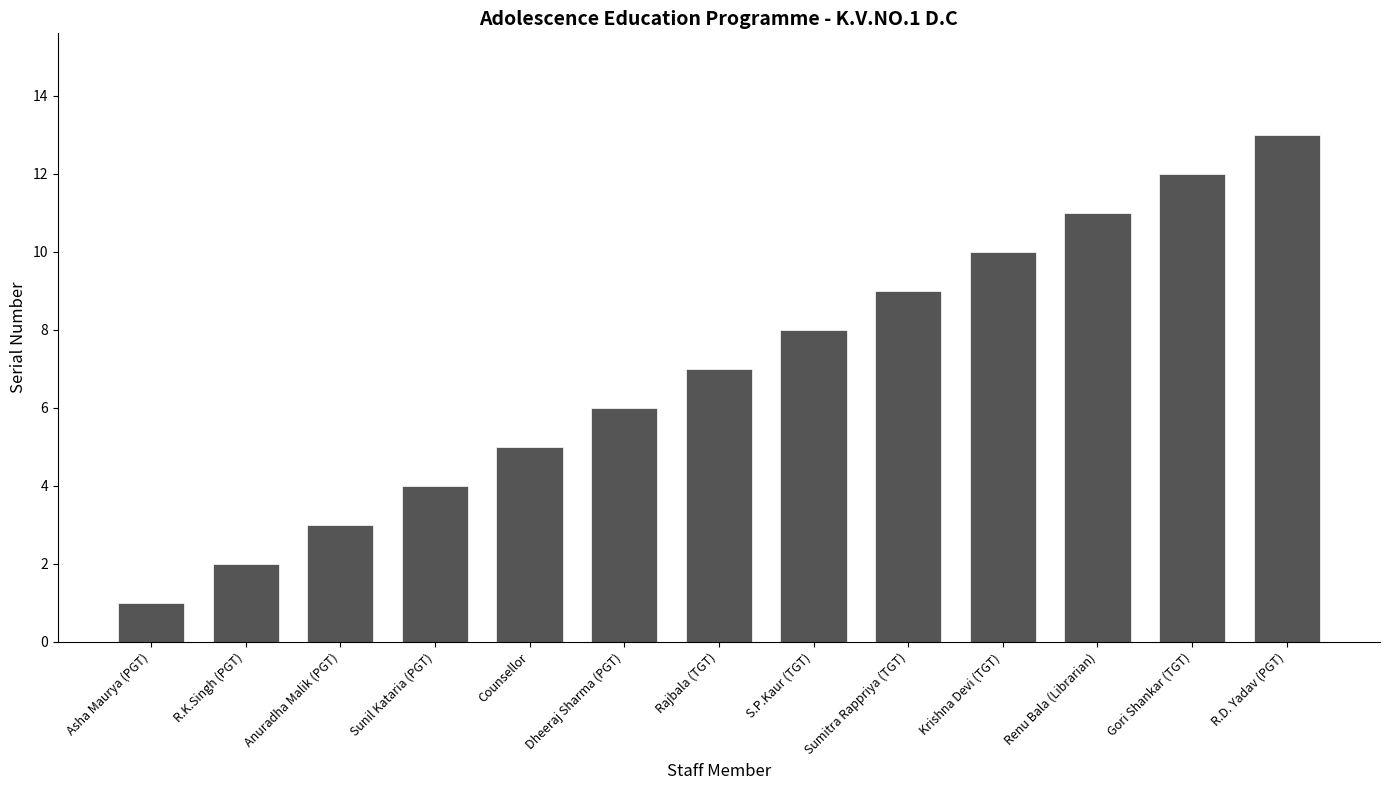

What is the sum of the values at Sumitra Rappriya (TGT) and Counsellor?

14